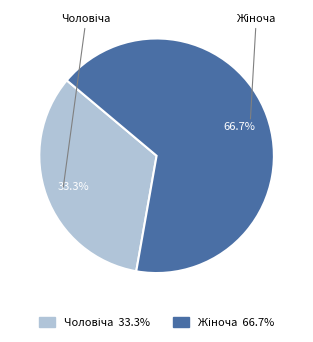

What percentage is the Жіноча slice, to the nearest percent?

67%